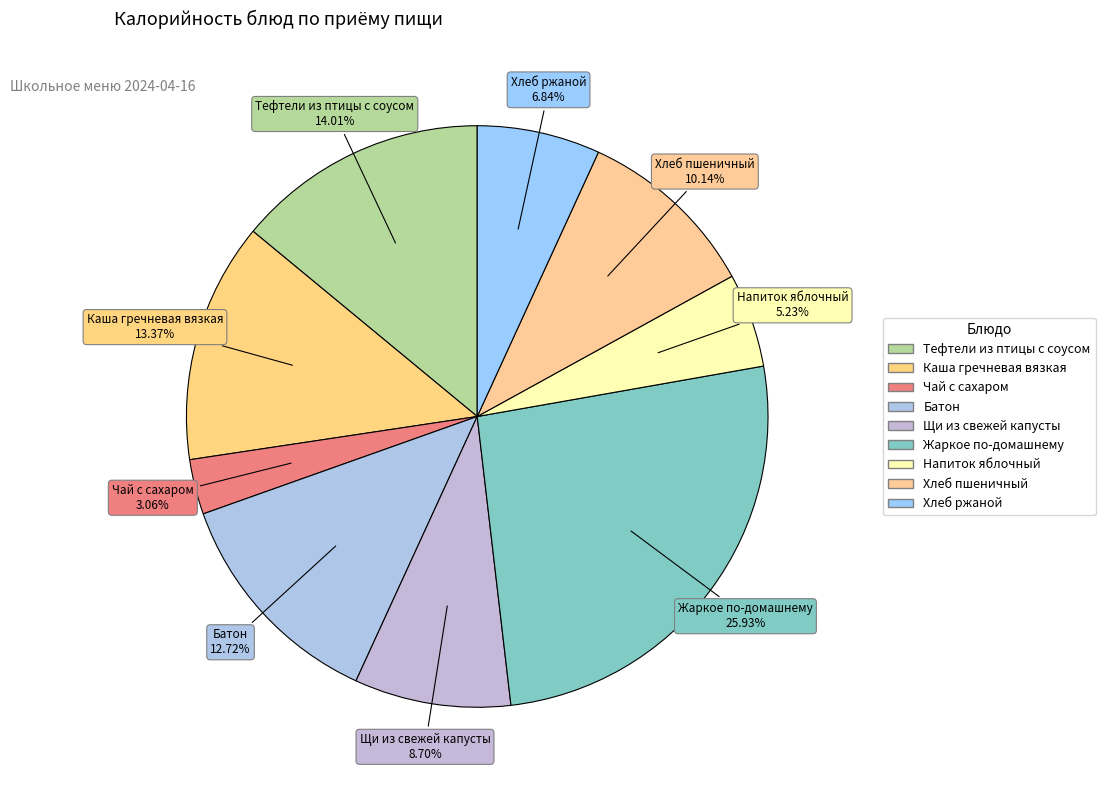

What is the smallest slice in the pie chart?

Чай с сахаром